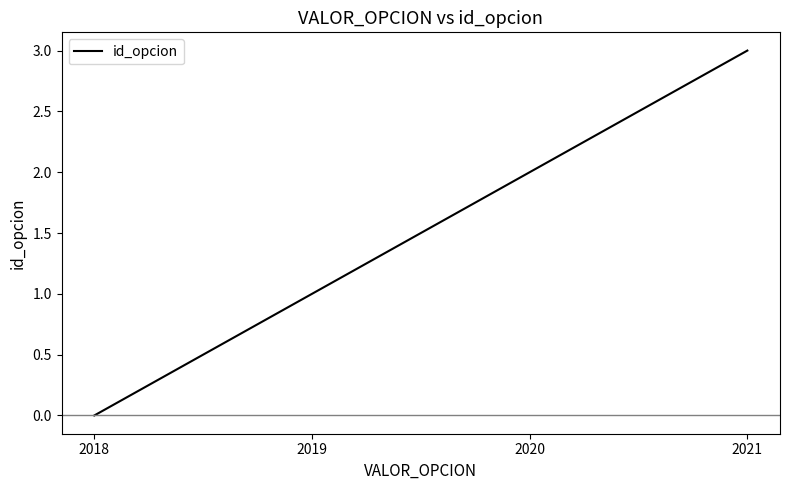

The value at 2018 is 1. True or false?

False